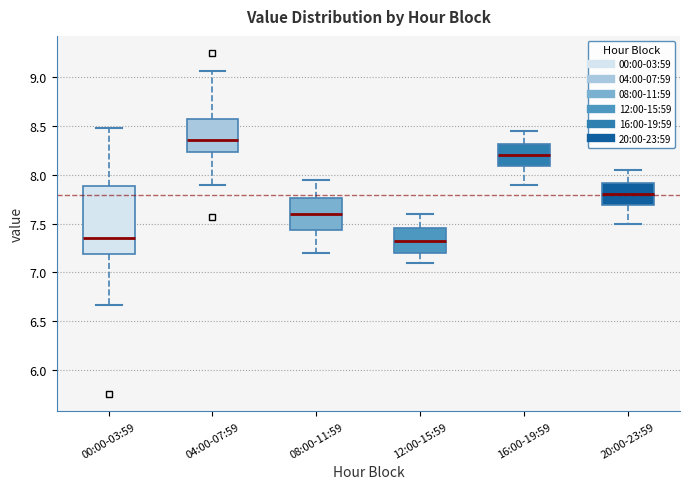

Reading left to right, read every box against the y-axis: the position of its median line, the range the box covers, and the ends of its whiskers. The values are not printed on the chart, so give them approximately, as read against the axis.

00:00-03:59: median 7.35, box 7.20 to 7.90, whiskers 6.65 to 8.50
04:00-07:59: median 8.35, box 8.25 to 8.60, whiskers 7.90 to 9.05
08:00-11:59: median 7.60, box 7.45 to 7.75, whiskers 7.20 to 7.95
12:00-15:59: median 7.35, box 7.20 to 7.45, whiskers 7.10 to 7.60
16:00-19:59: median 8.20, box 8.10 to 8.30, whiskers 7.90 to 8.45
20:00-23:59: median 7.80, box 7.70 to 7.90, whiskers 7.50 to 8.05